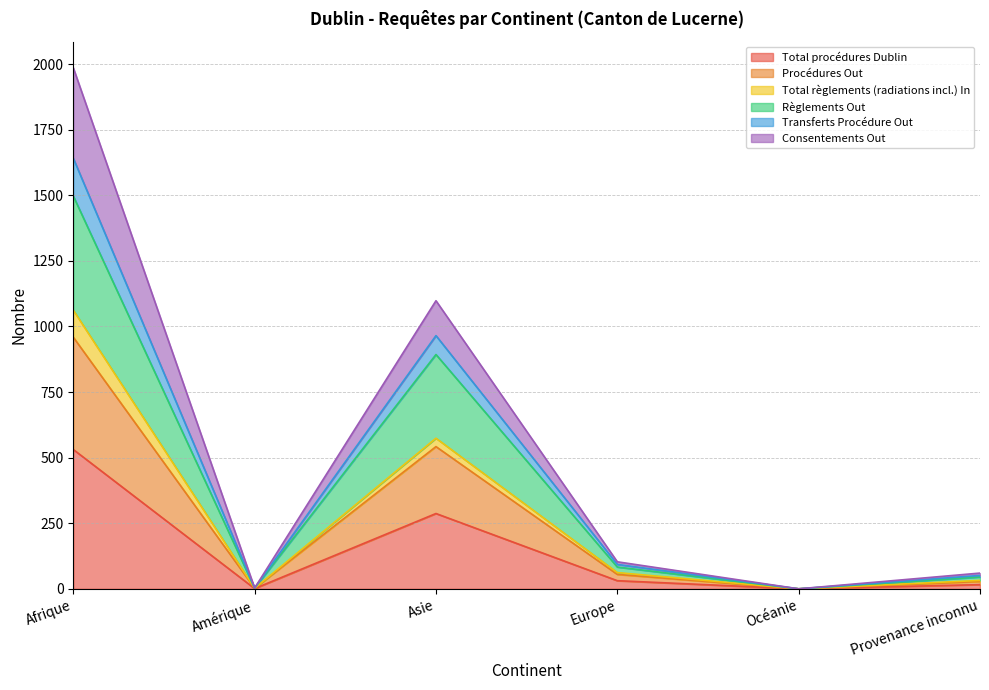

Is it true that Transferts Procédure Out equals 2 at Amérique?

True